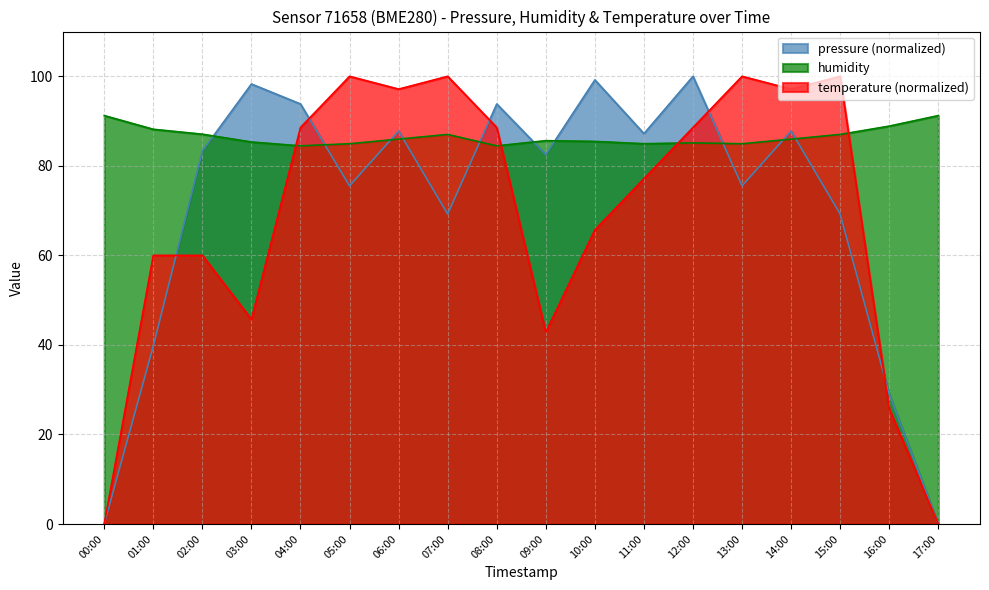

Is it true that humidity equals 87.0 at 15:00?

True